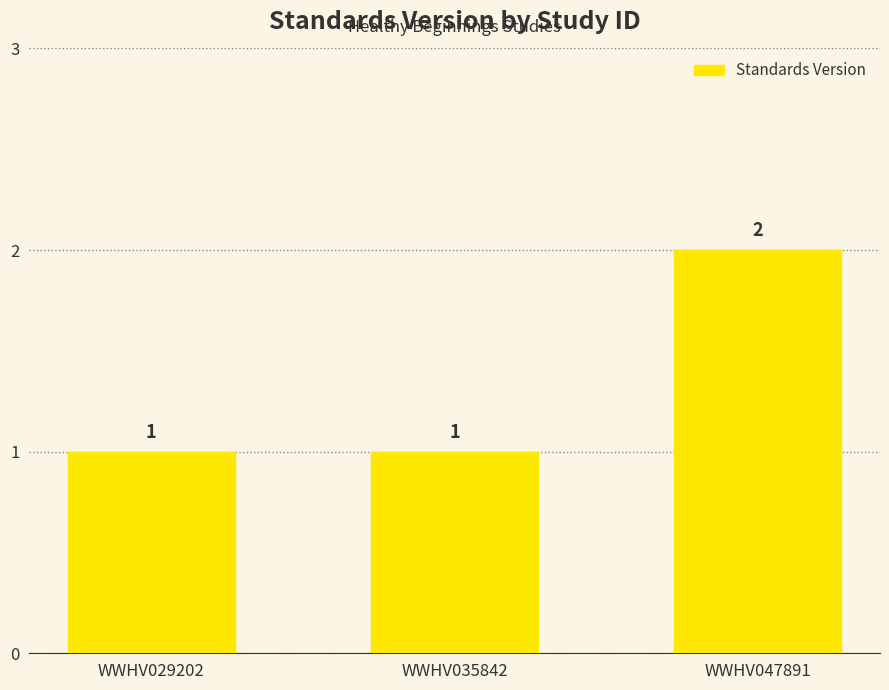

Reading right to left, extract all data points from this chart.

WWHV047891=2	WWHV035842=1	WWHV029202=1